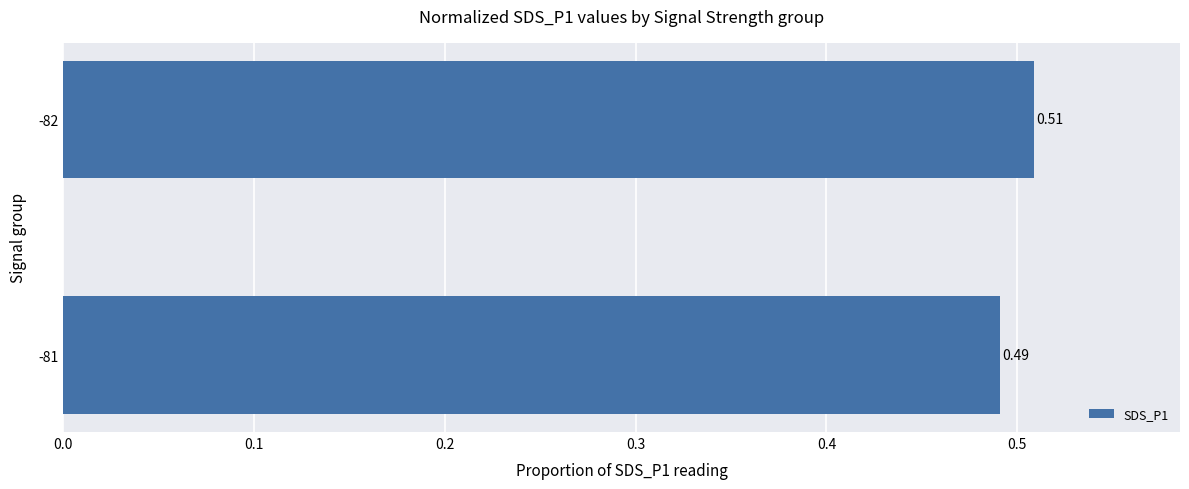

Between -82 and -81, which is larger?

-82